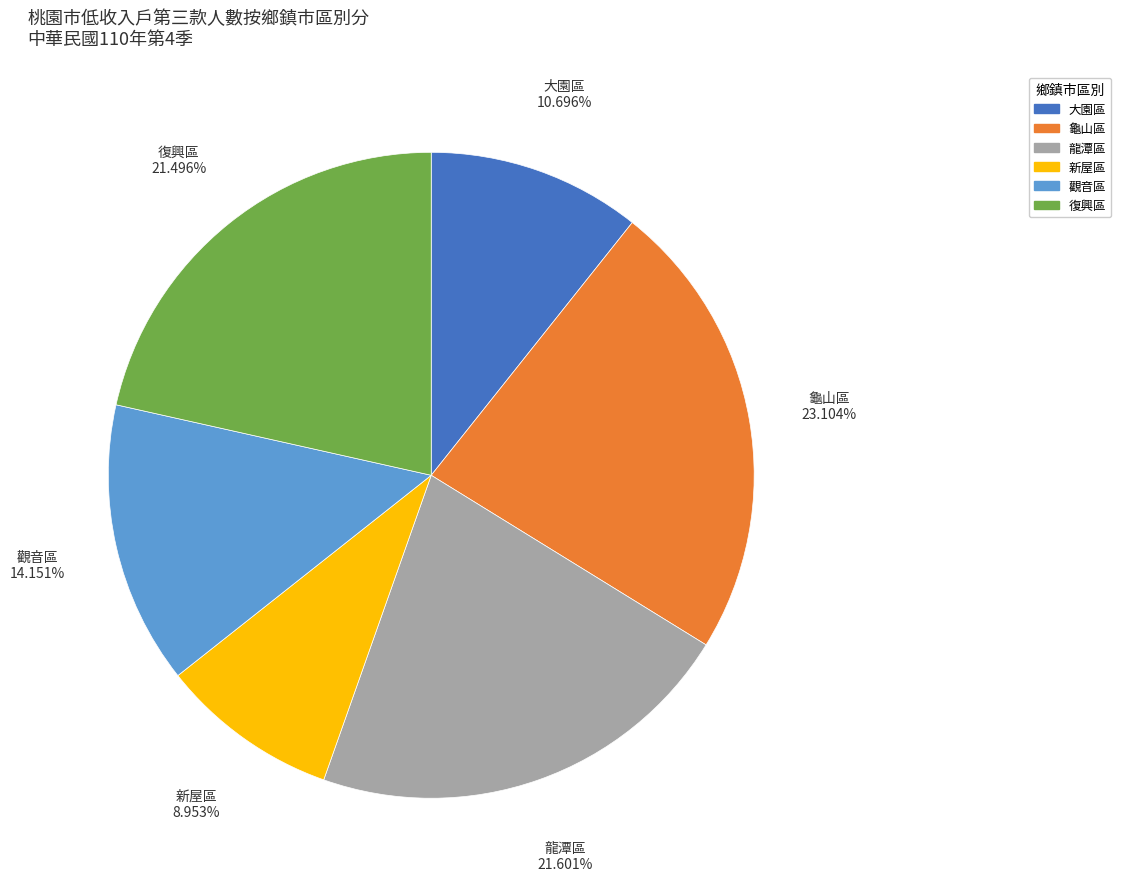

Does any single category account for the majority?

No